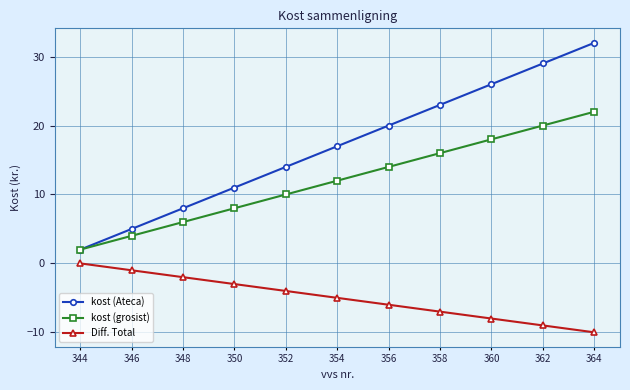

What is the sum of all Diff. Total values?

-55.0